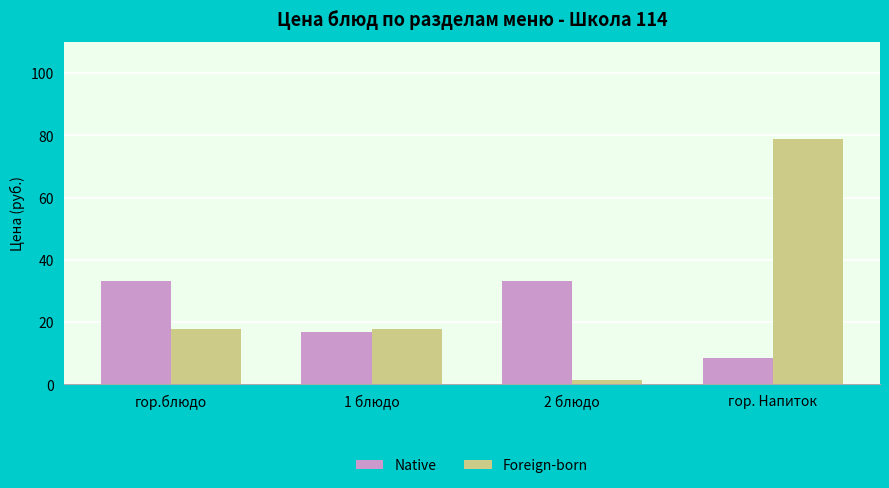

How many values in the Foreign-born series exceed 17?

3